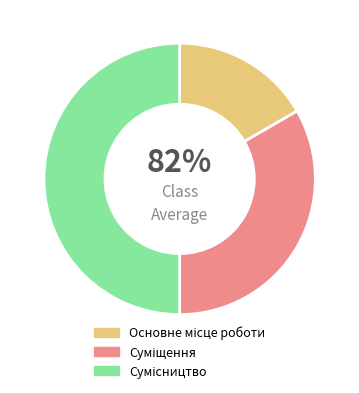

To the nearest percent, what portion does Сумісництво represent?

50%